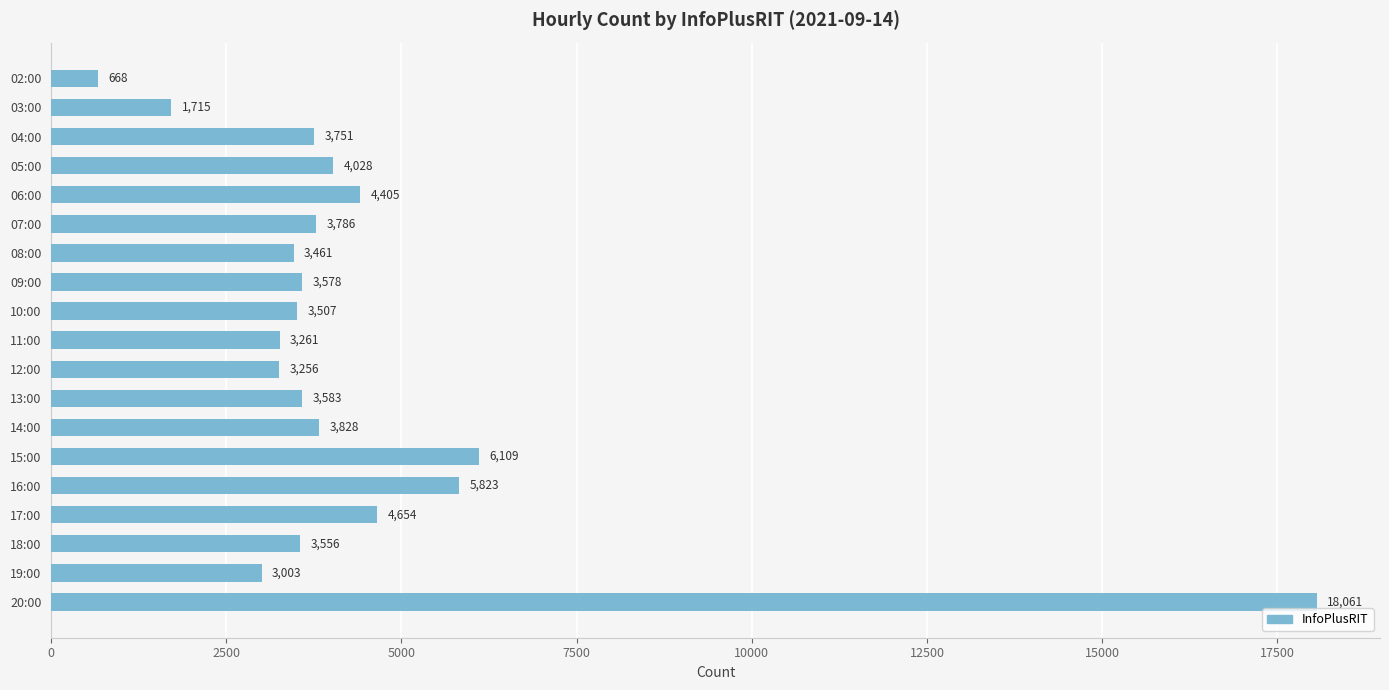

The chart shows a value of 4405 at 06:00. True or false?

True